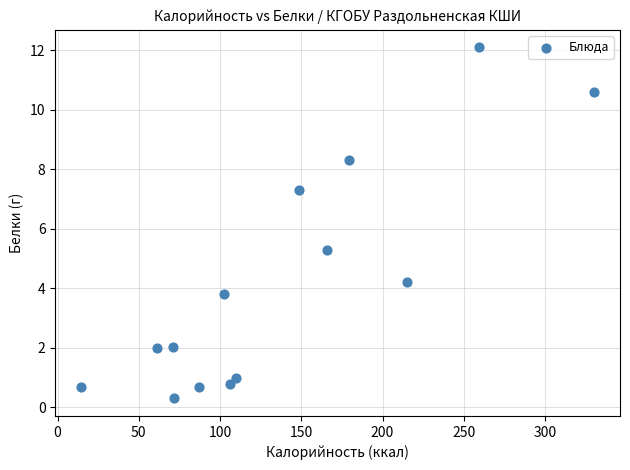

What is the range of Y values (max minus min)?

11.8